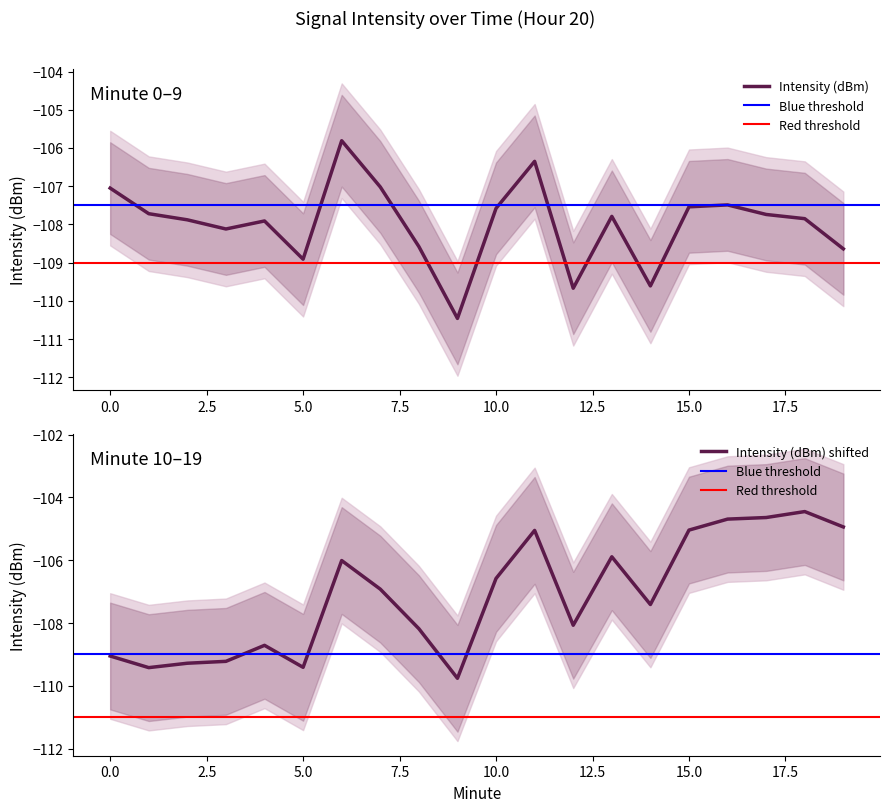

At 2, list the series in order from largest to smallest.

intensity_upper, intensity_mean, intensity_lower